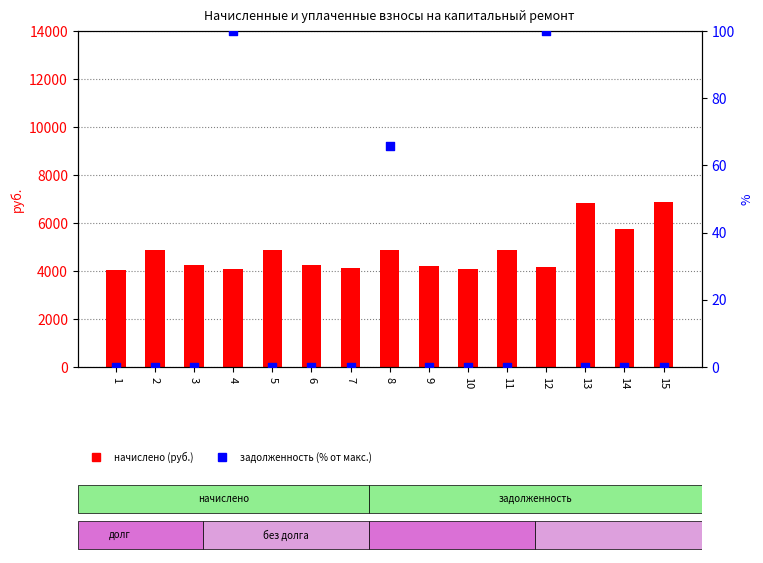

Which series contains the lowest Y value?

задолженность (% от макс. начисл.)